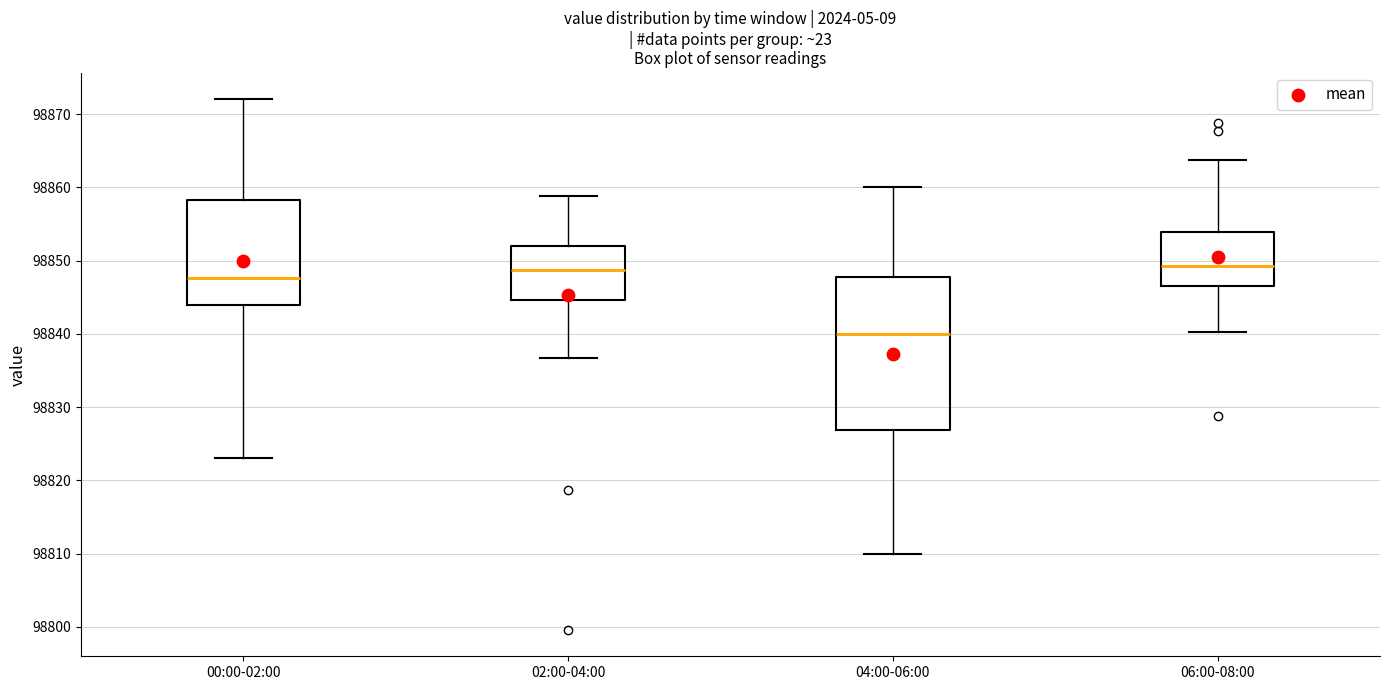

Reading left to right, read every box against the y-axis: the position of its median line, the range the box covers, and the ends of its whiskers. The values are not printed on the chart, so give them approximately, as read against the axis.

00:00-02:00: median 98848, box 98844 to 98858, whiskers 98823 to 98872
02:00-04:00: median 98849, box 98845 to 98852, whiskers 98837 to 98859
04:00-06:00: median 98840, box 98827 to 98848, whiskers 98810 to 98860
06:00-08:00: median 98849, box 98846 to 98854, whiskers 98840 to 98864